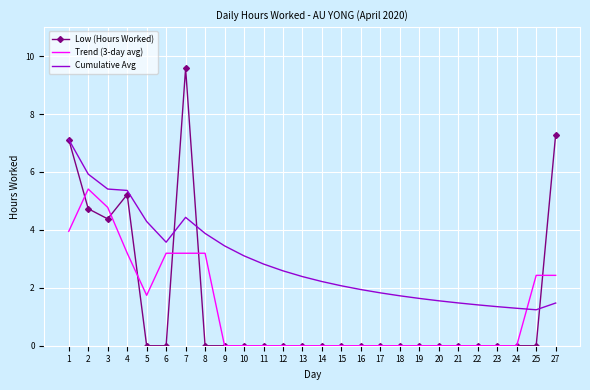

List the series in order of their peak value, highest first.

Low (Hours Worked), Cumulative Avg, Trend (3-day avg)